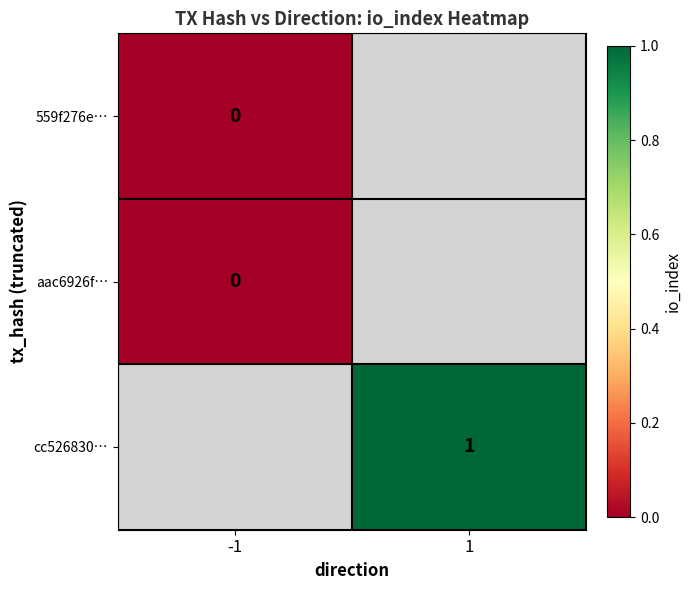

Is the value of aac6926f… at -1 greater than the value of cc526830… at 1?

No